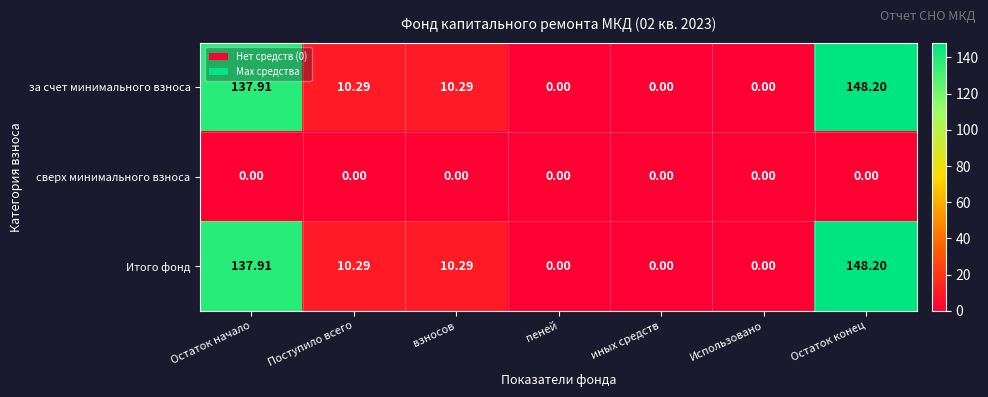

At which category is the sum across all series the highest?

Остаток конец